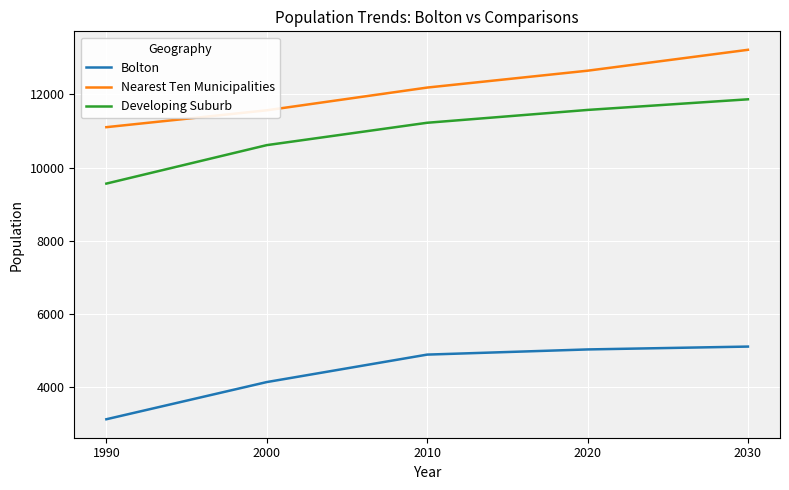

What is the difference between the Nearest Ten Municipalities values at 2000 and 1990?

460